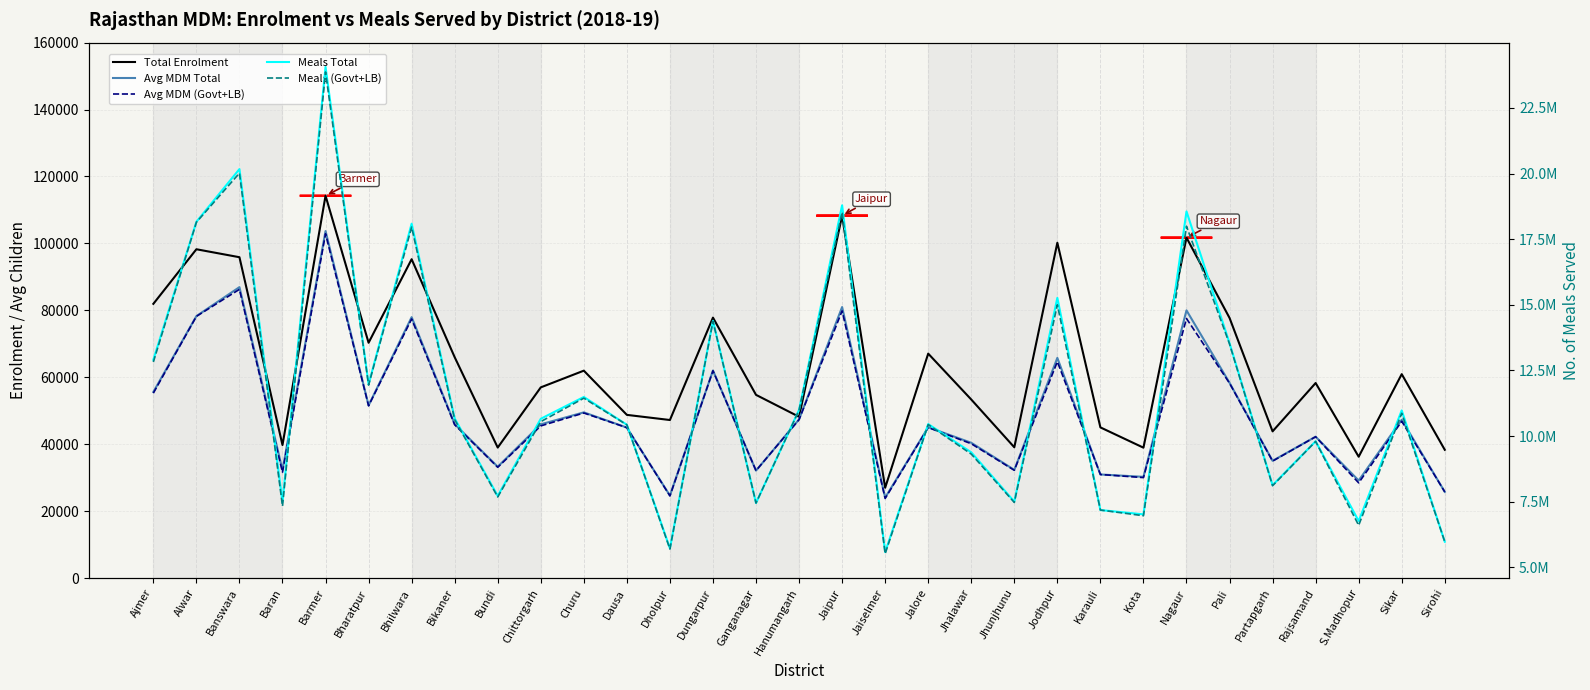

At which category does Avg MDM (Govt+LB) reach its first local valley?

Baran